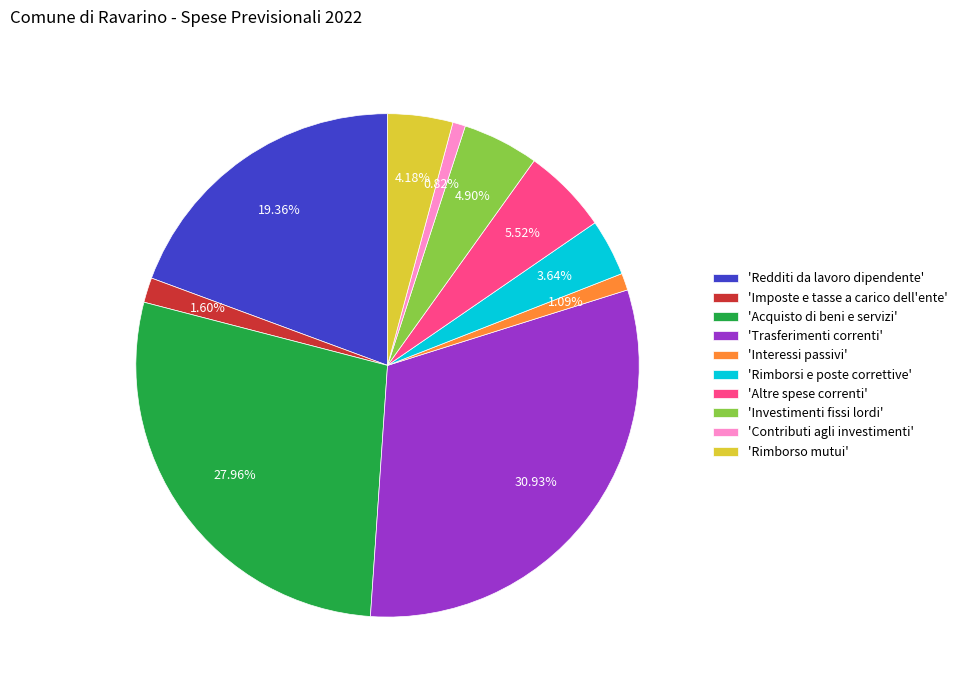

How many segments does this pie chart have?

10